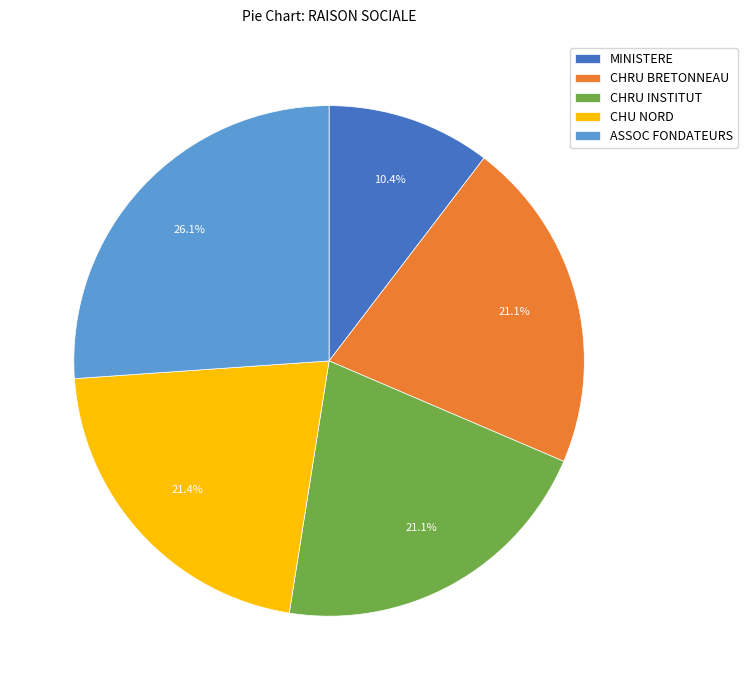

Between ASSOC FONDATEURS and MINISTERE, which is larger?

ASSOC FONDATEURS